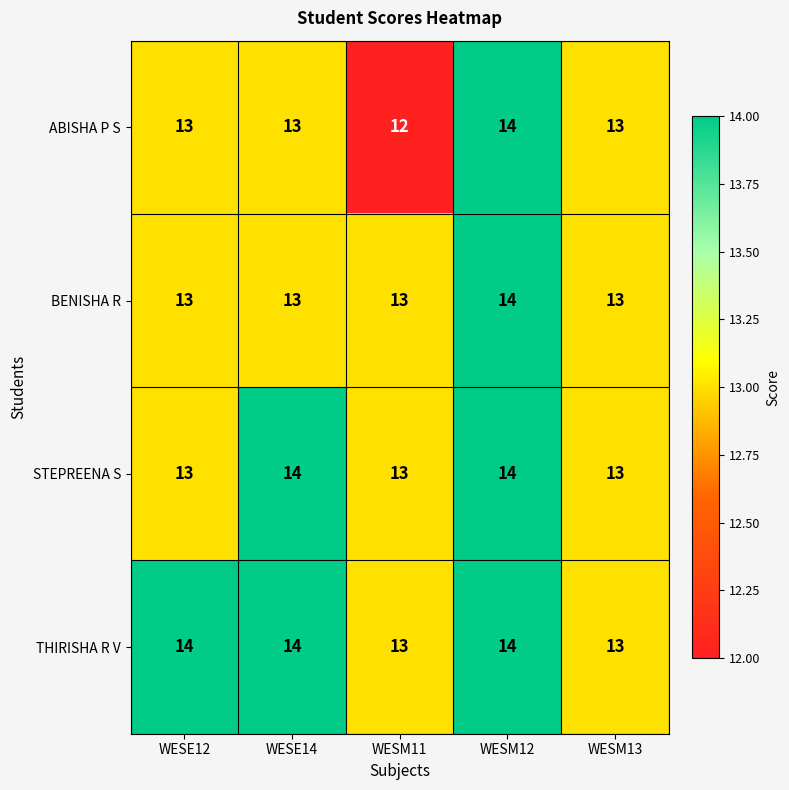

Which series has the largest total across all categories?

THIRISHA R V